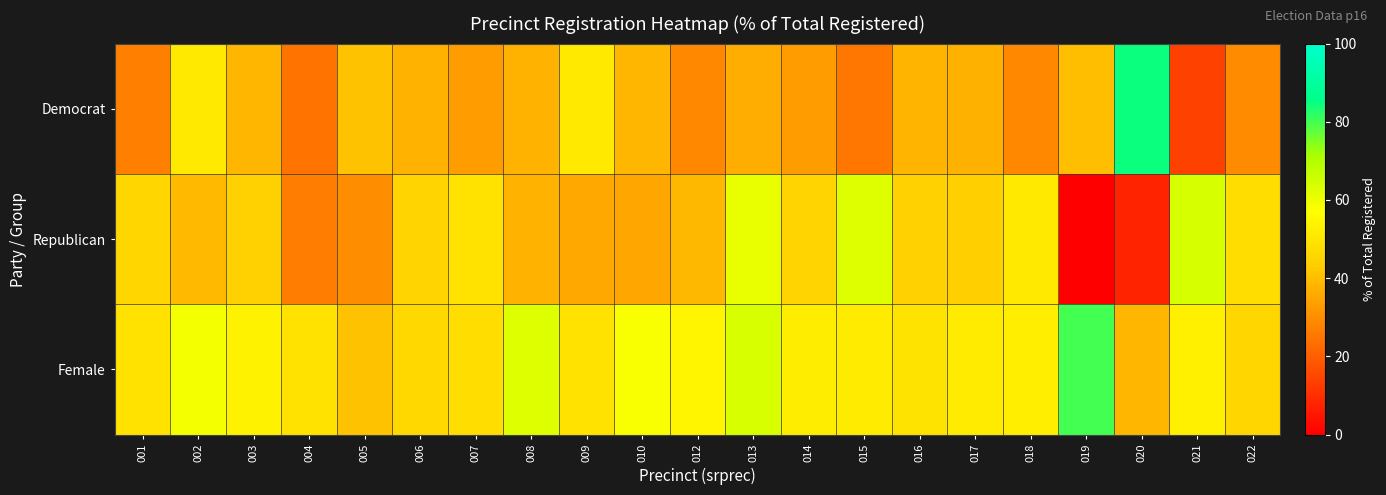

What is the total value across all series at 018?

132.2